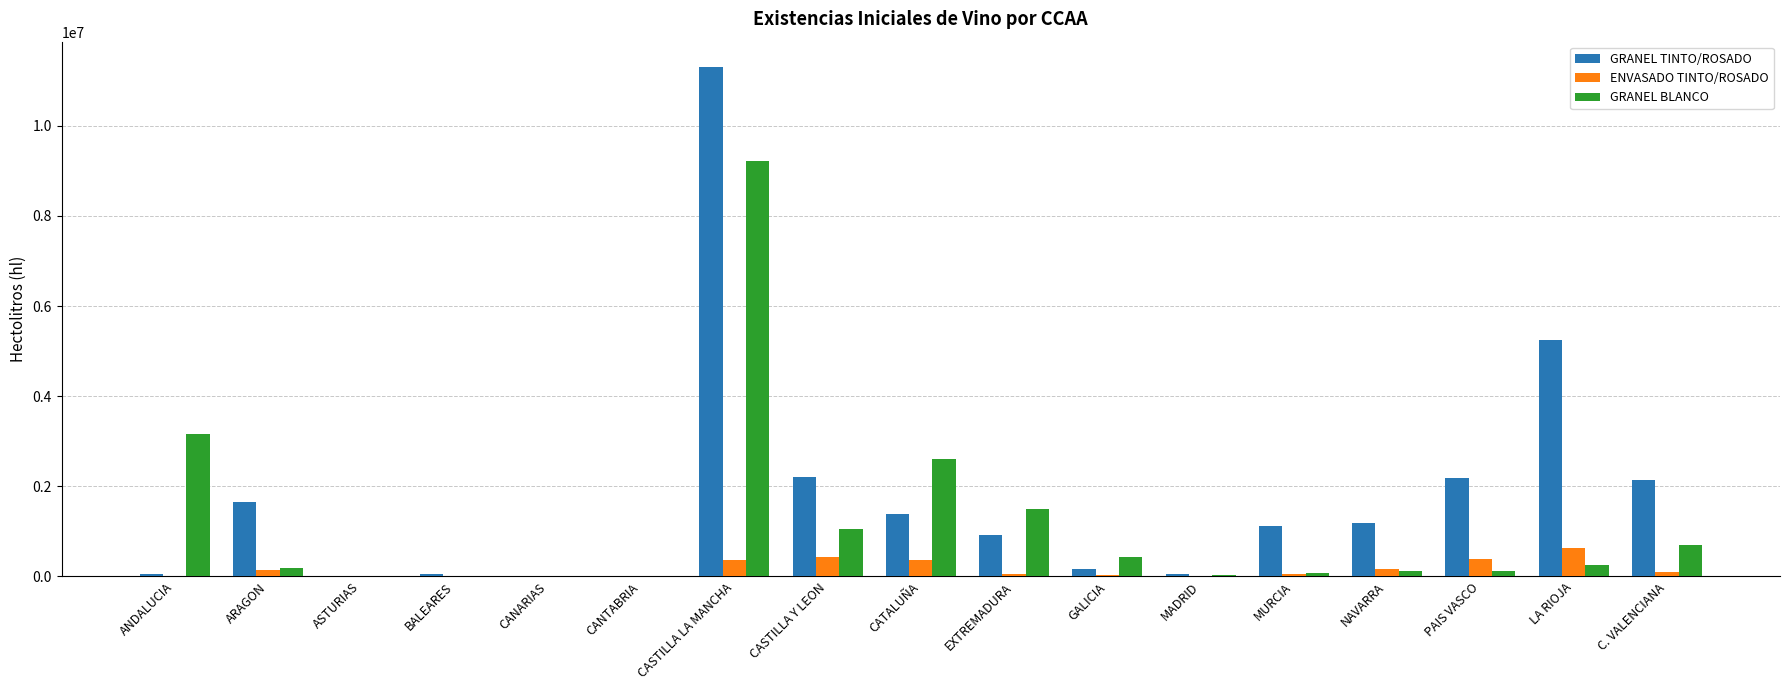

How many categories are shown in the chart?

17